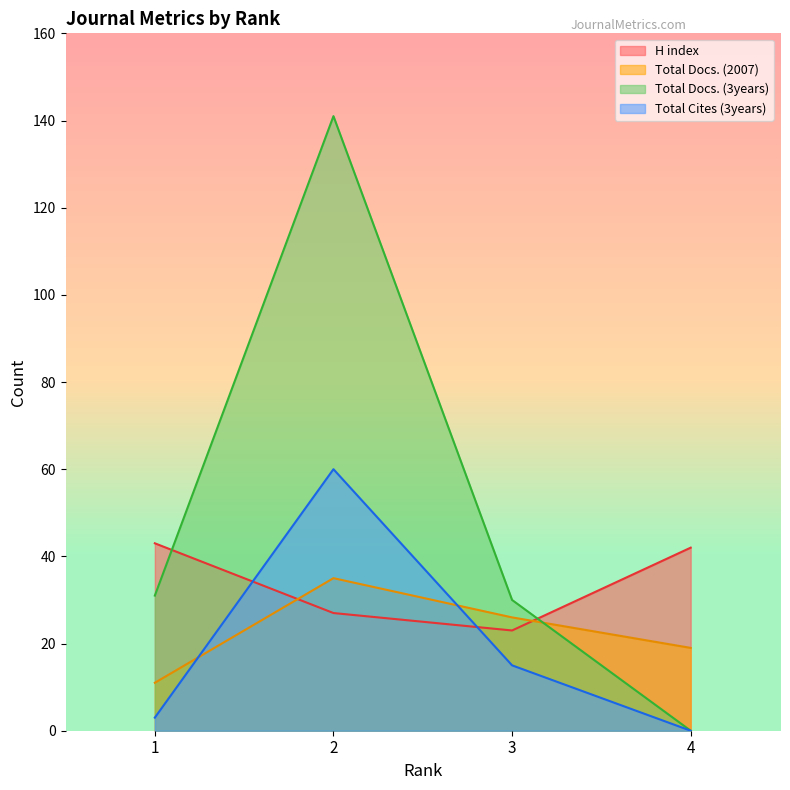

The value of Total Cites (3years) at 2 is 60. True or false?

True